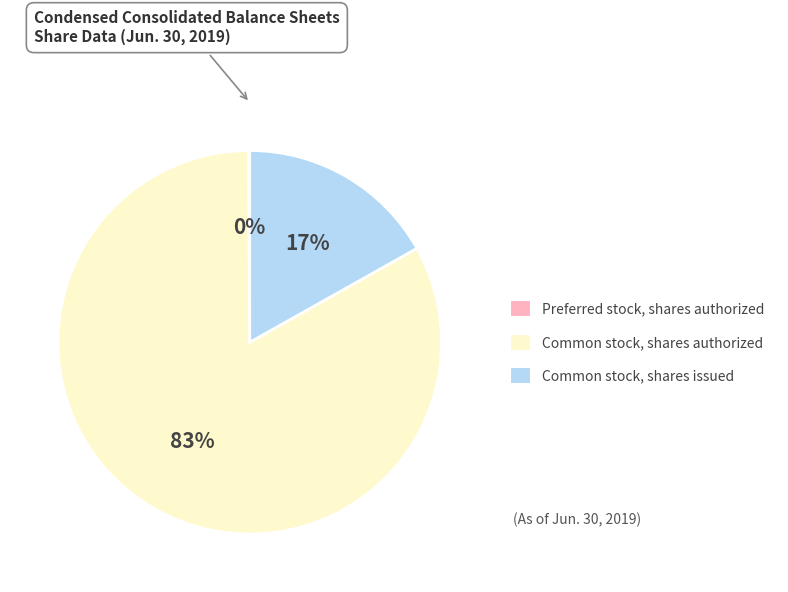

Is Common stock, shares authorized the majority of the pie?

Yes